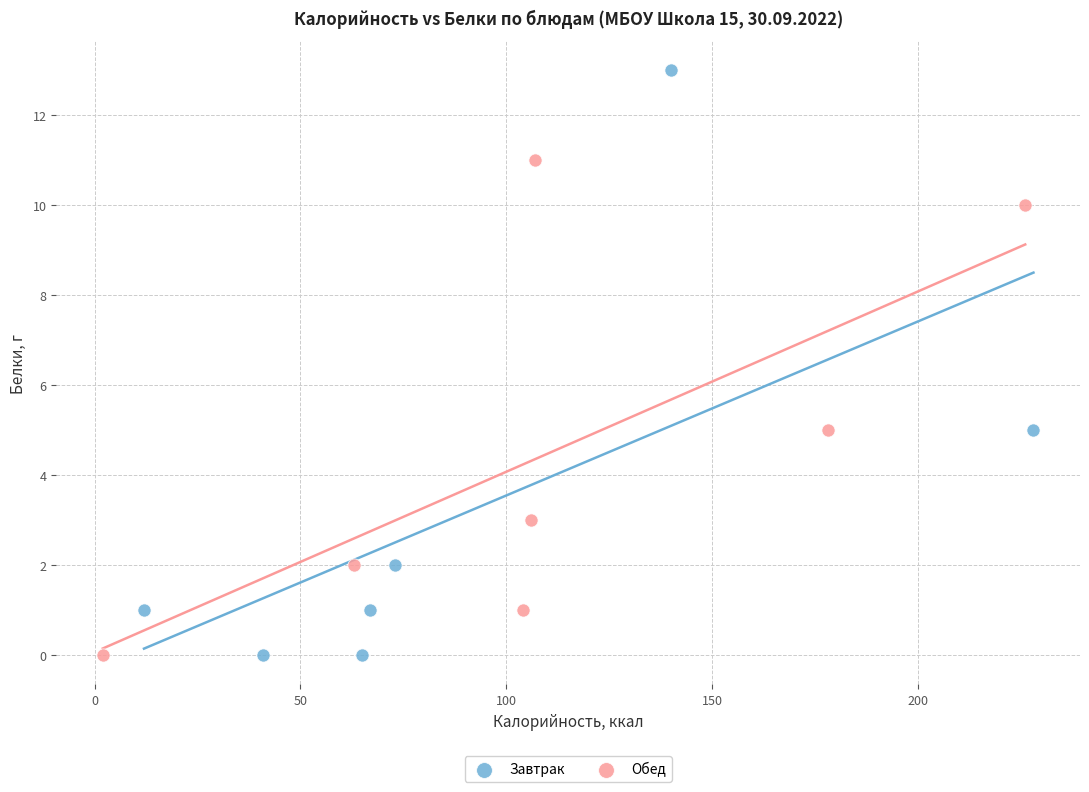

Which series reaches the maximum Y coordinate?

Завтрак